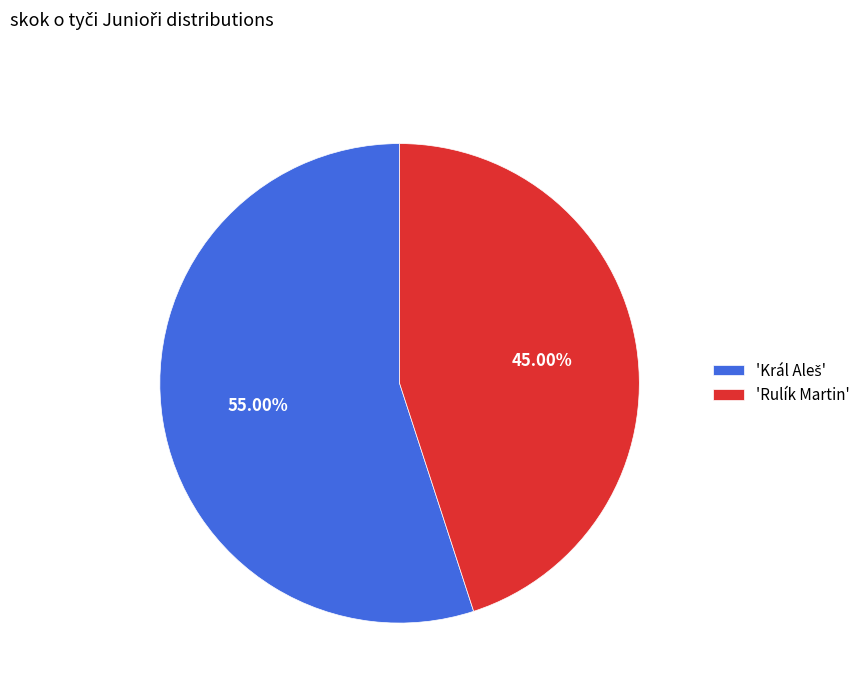

What is the smallest slice in the pie chart?

'Rulík Martin'